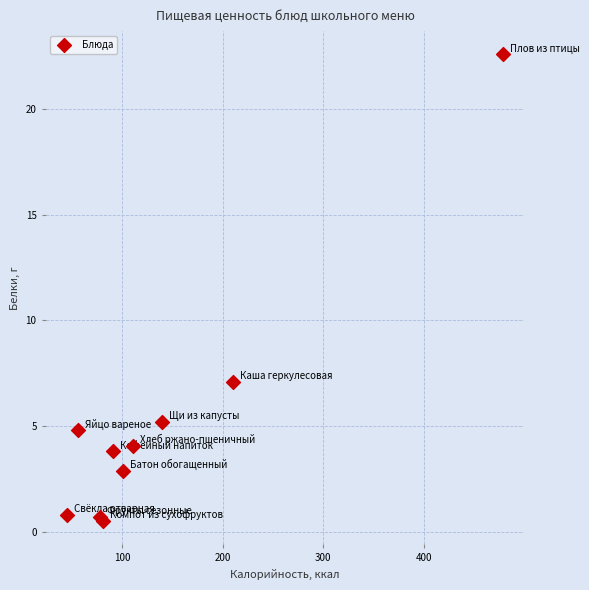

What Y value in the scatter plot is closest to 11?

7.1